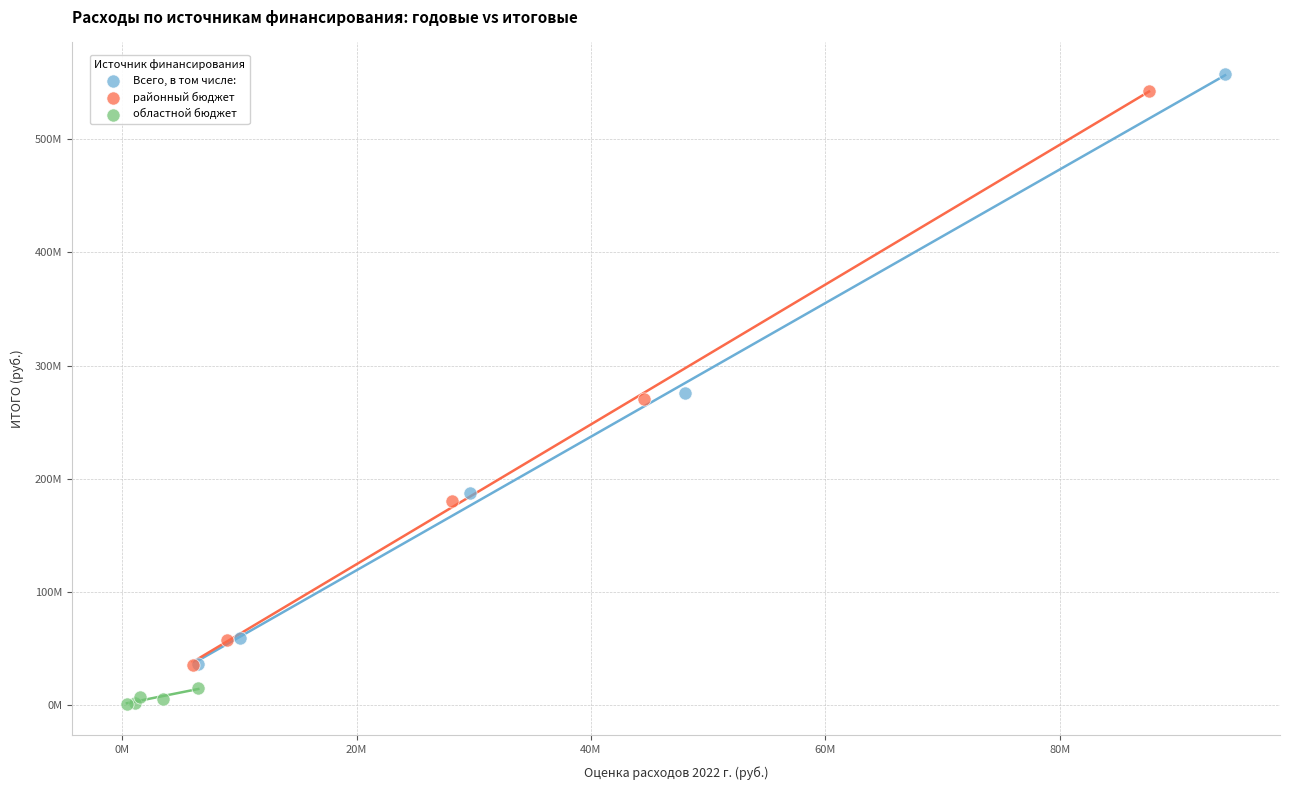

What are all the series names shown in the legend?

Всего, в том числе:, районный бюджет, областной бюджет